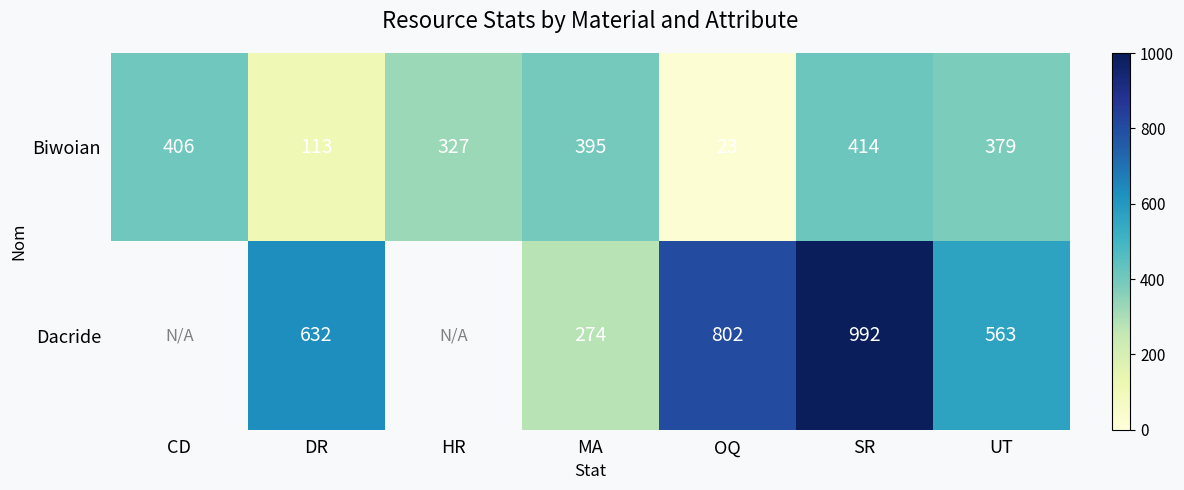

Rank the categories by Biwoian value from lowest to highest.

OQ, DR, HR, UT, MA, CD, SR